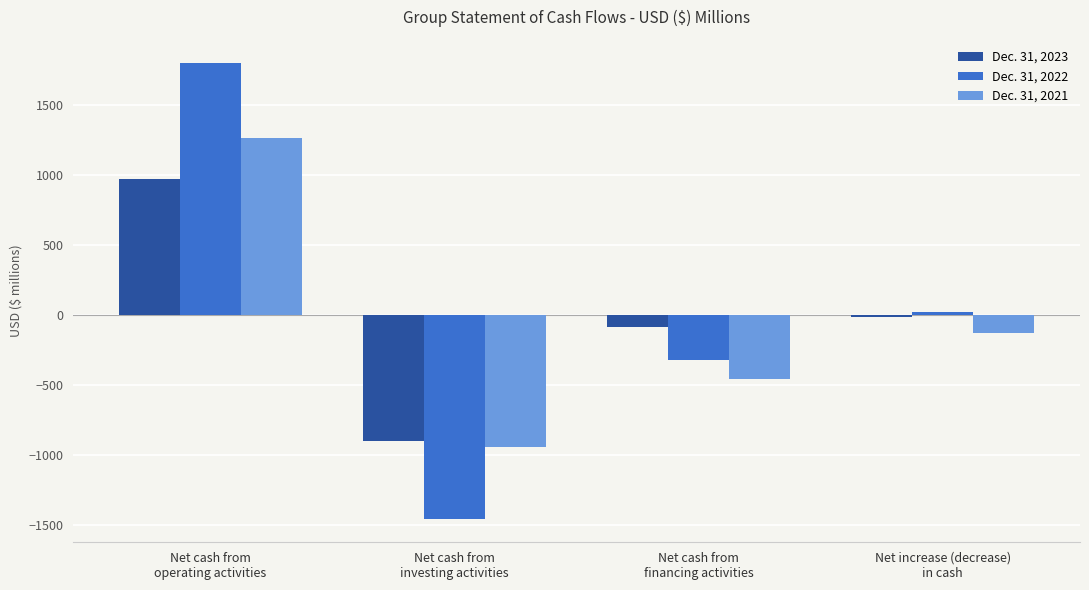

List the series in order of their overall mean, highest first.

Dec. 31, 2022, Dec. 31, 2023, Dec. 31, 2021